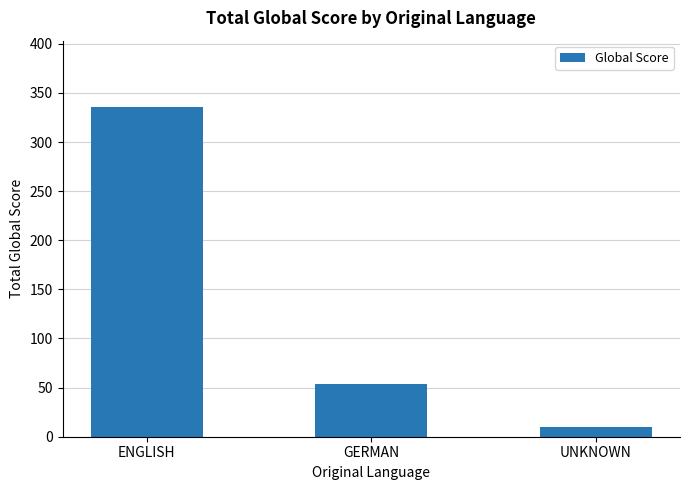

Count the number of data series in this chart.

1